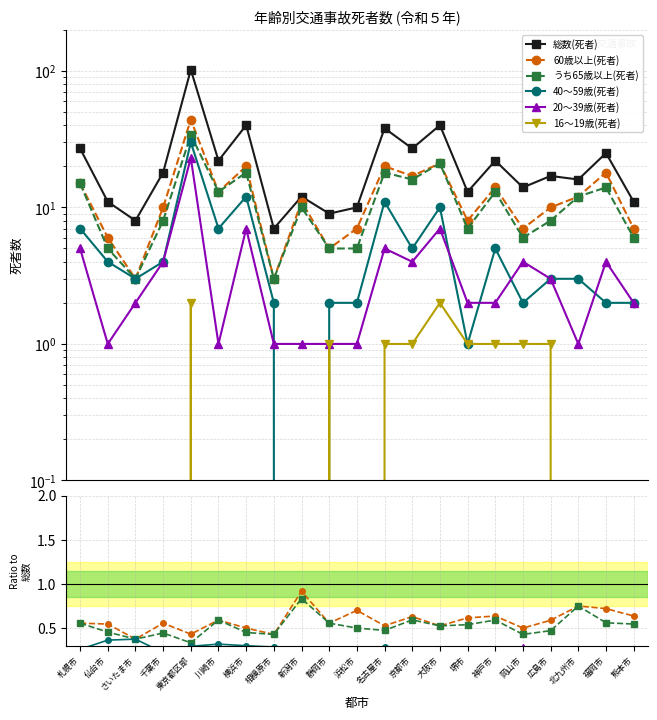

True or false: 16～19歳(死者) and 60歳以上(死者) intersect in this chart.

False